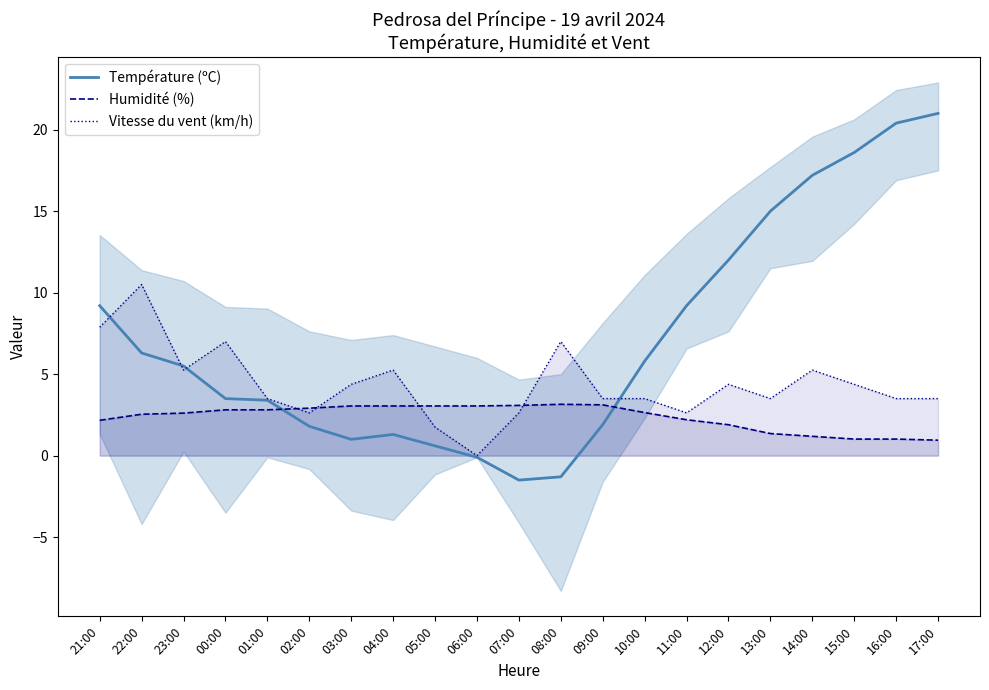

Where do Humidité (%) and Température (ºC) first cross each other?

01:00 and 02:00